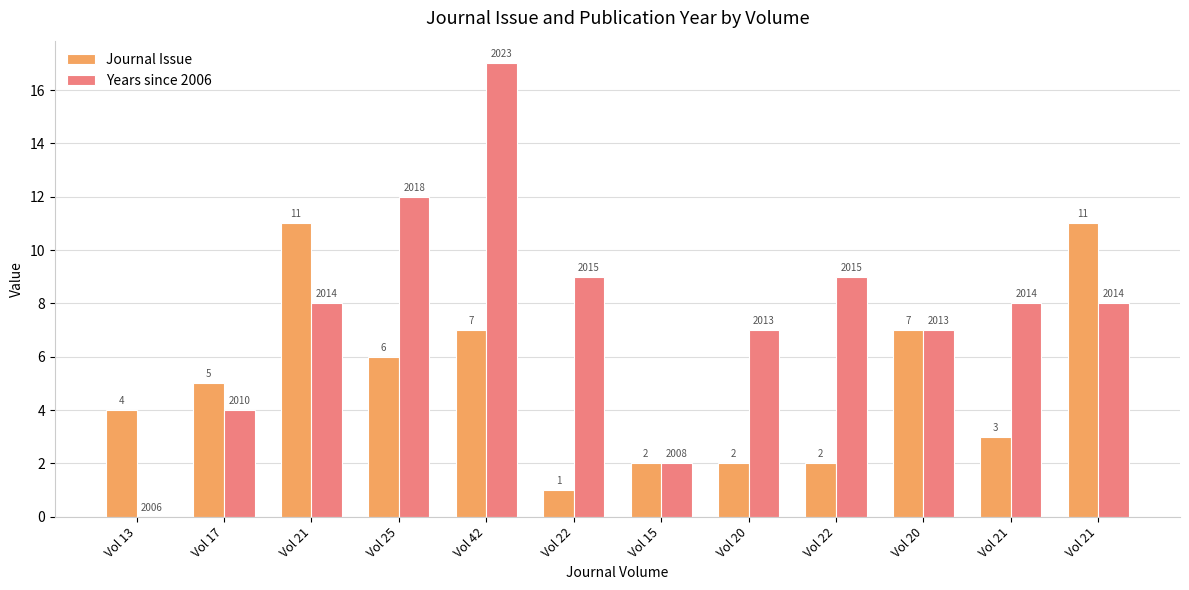

What is the difference between the maximum and second lowest values in the Journal Issue series?

9